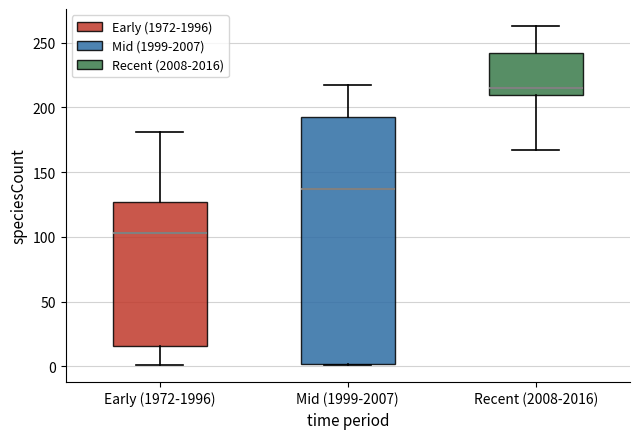

Reading left to right, transcribe this box plot: for each box, give where its median line is, the range the box spans, and where its two whiskers end, as read against the y-axis. The values are not printed on the chart, so give them approximately, as read against the axis.

Early (1972-1996): median 105, box 15 to 125, whiskers 0 to 180
Mid (1999-2007): median 135, box 0 to 195, whiskers 0 to 215
Recent (2008-2016): median 215, box 210 to 240, whiskers 165 to 265